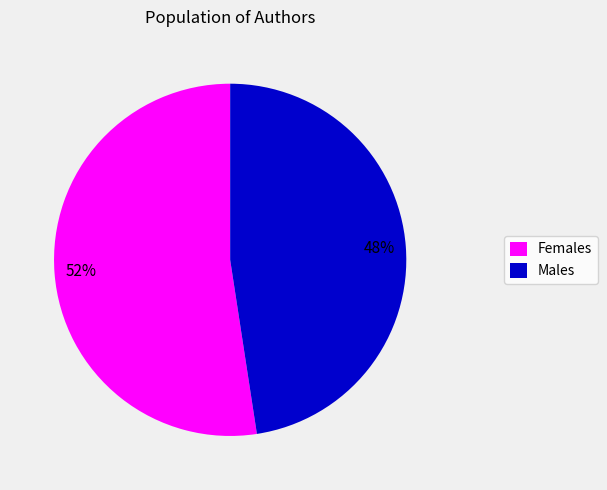

Does any single category account for the majority?

Yes